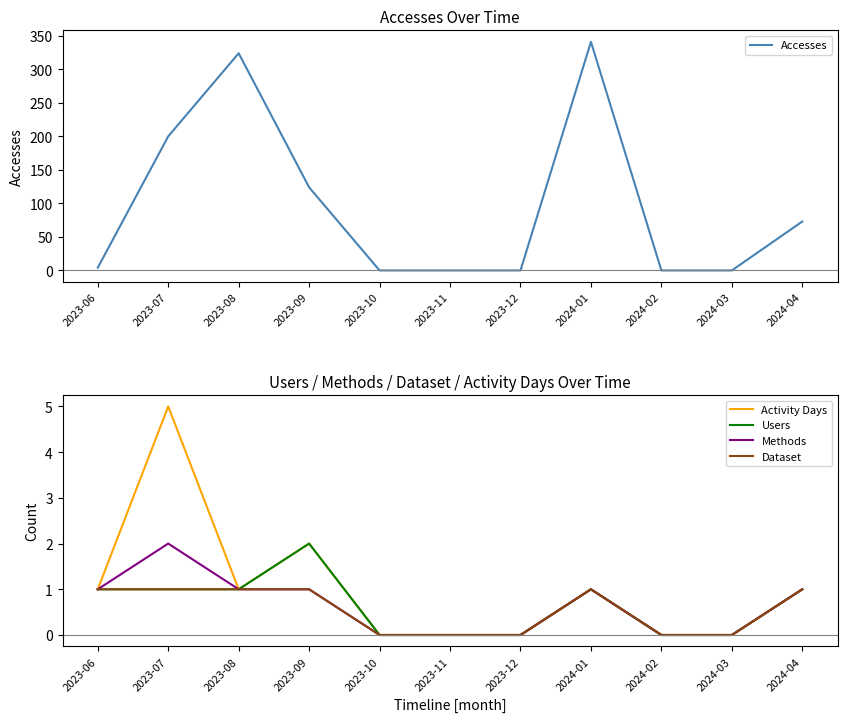

True or false: Accesses has more than 2 points higher than both neighbors.

False